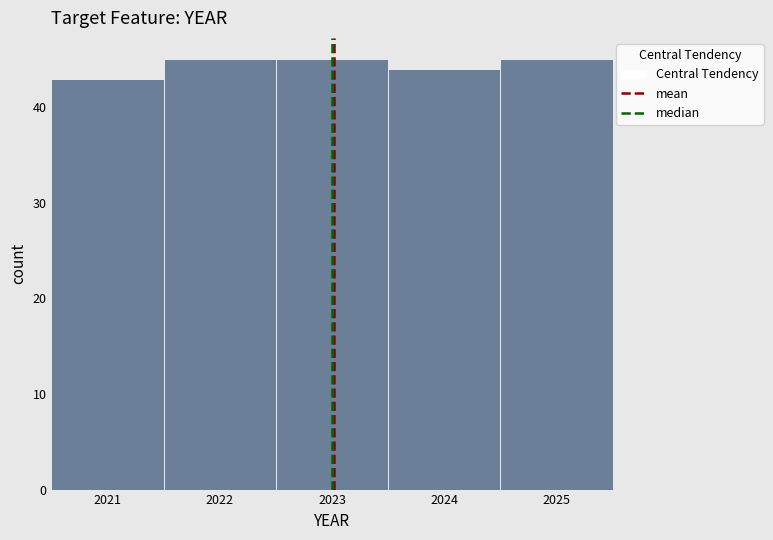

Reading left to right, transcribe this chart: for each bar, give the range it covers on the x-axis and its height. The values are not printed on the chart, so give them approximately, as read against the axis.

2020.5 to 2021.5: 43
2021.5 to 2022.5: 45
2022.5 to 2023.5: 45
2023.5 to 2024.5: 44
2024.5 to 2025.5: 45